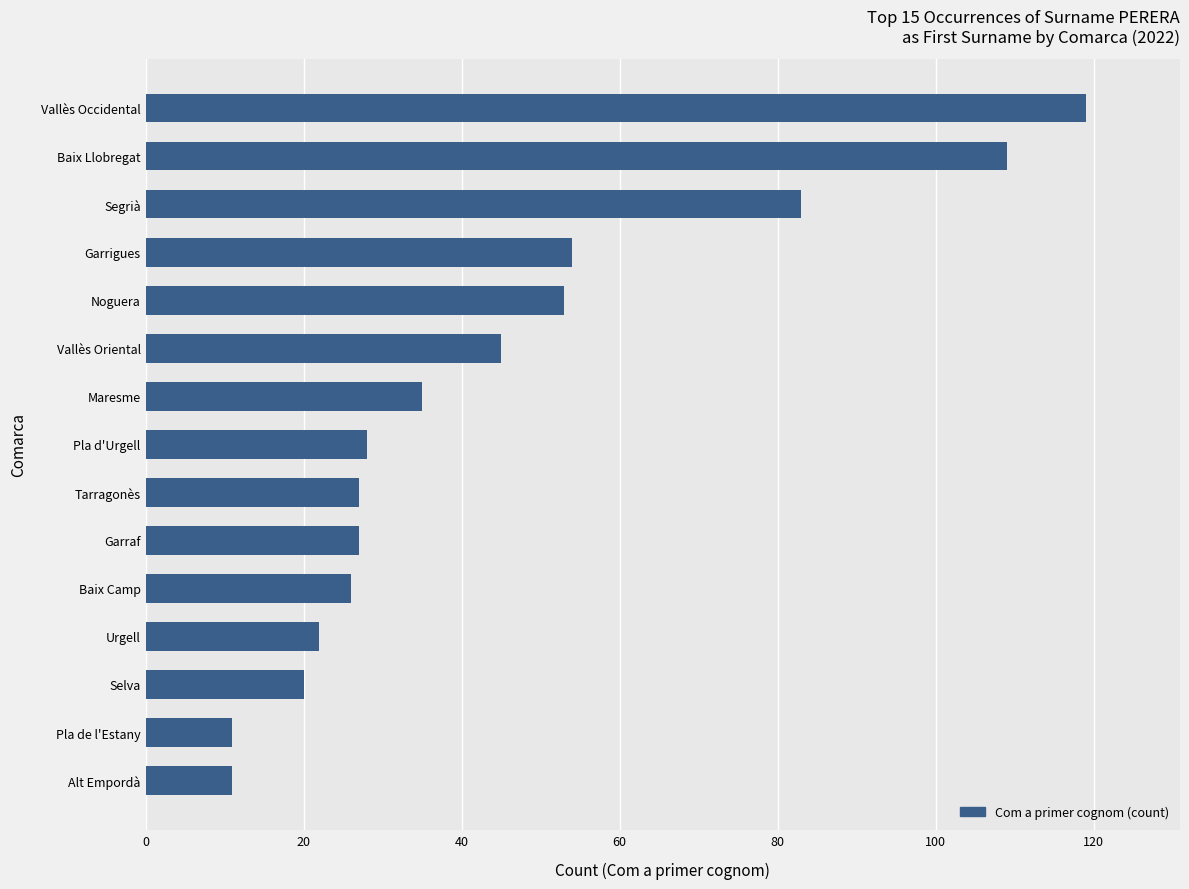

What is the change in value from Tarragonès to Maresme?

+8